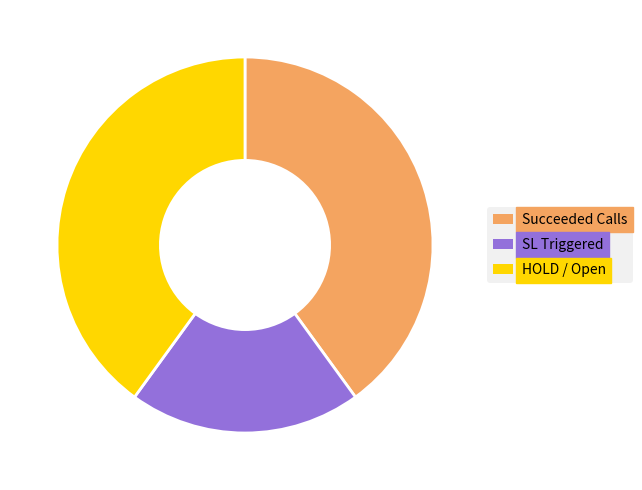

Do Succeeded Calls and HOLD / Open together represent more than half of the pie?

Yes